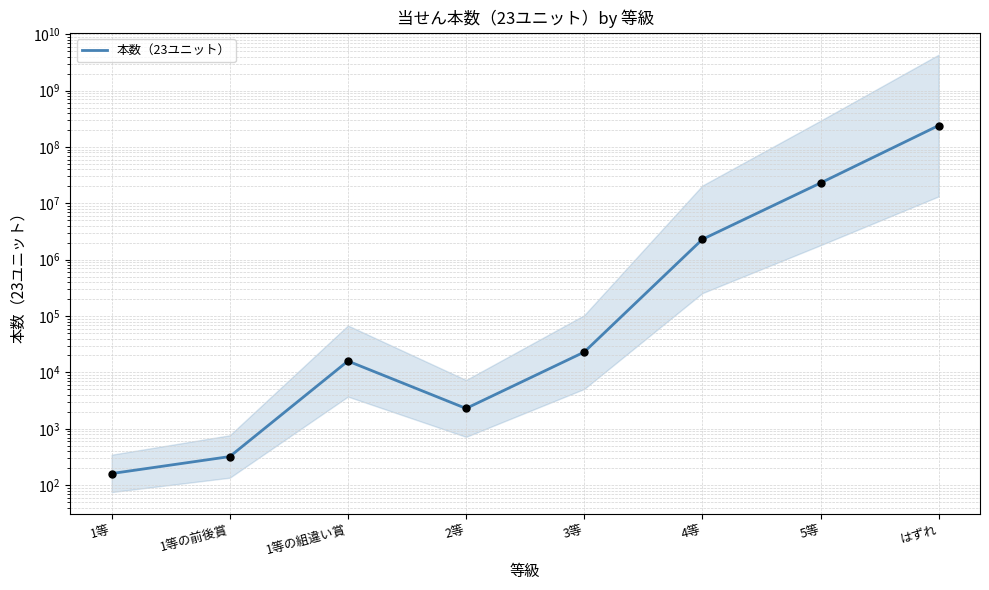

Approximately how many times larger is the value at 5等 compared to 2等?

10000.0